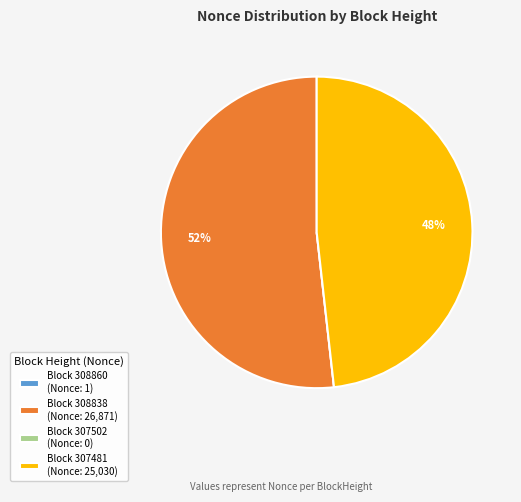

To the nearest percent, what portion does Block 308838 (Nonce: 26,871) represent?

52%